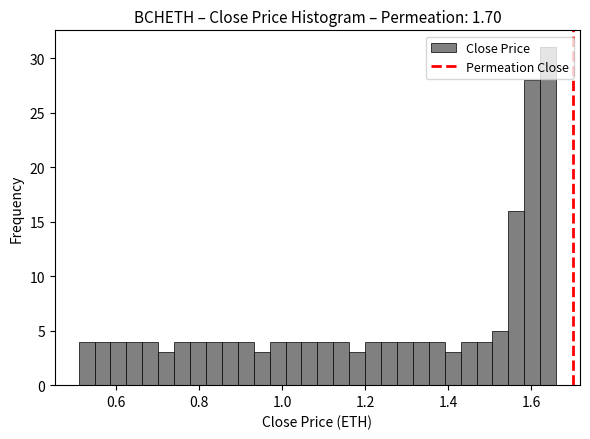

Around what value on the x-axis is the tallest bar? Give the approximate position of its centre, as read against the axis.

1.64